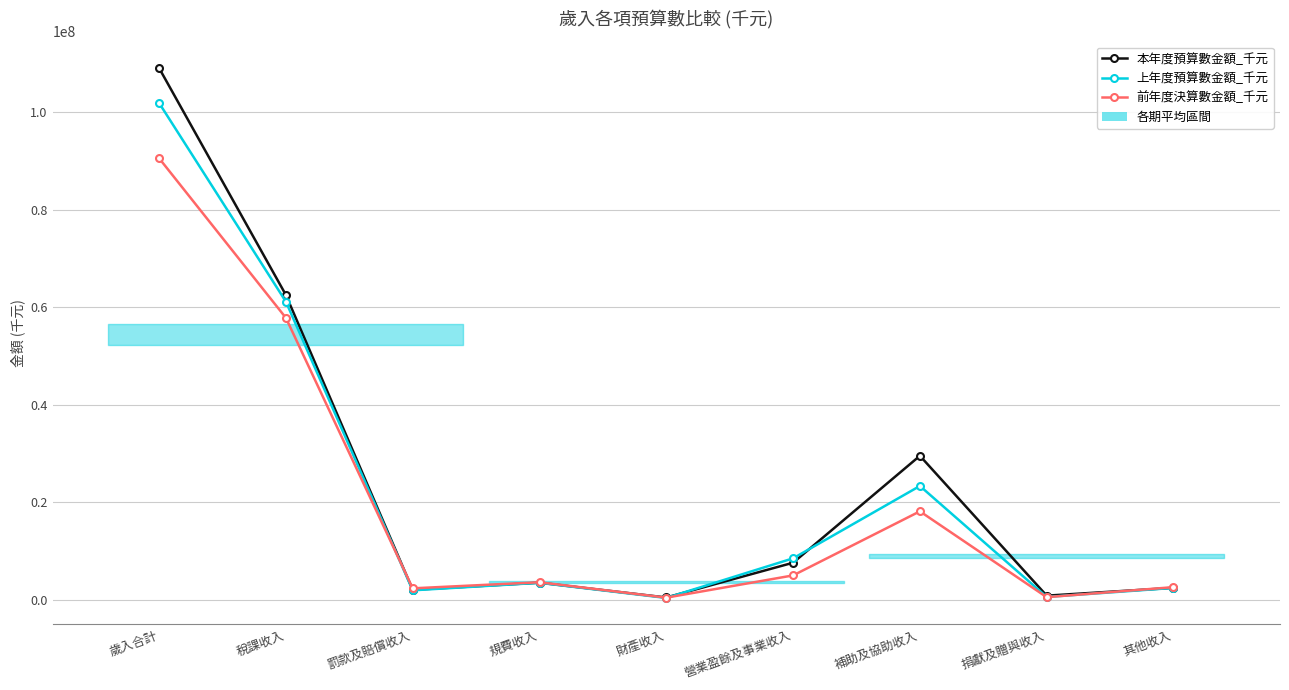

Rank the series at 稅課收入 from highest to lowest value.

本年度預算數金額_千元, 上年度預算數金額_千元, 前年度決算數金額_千元